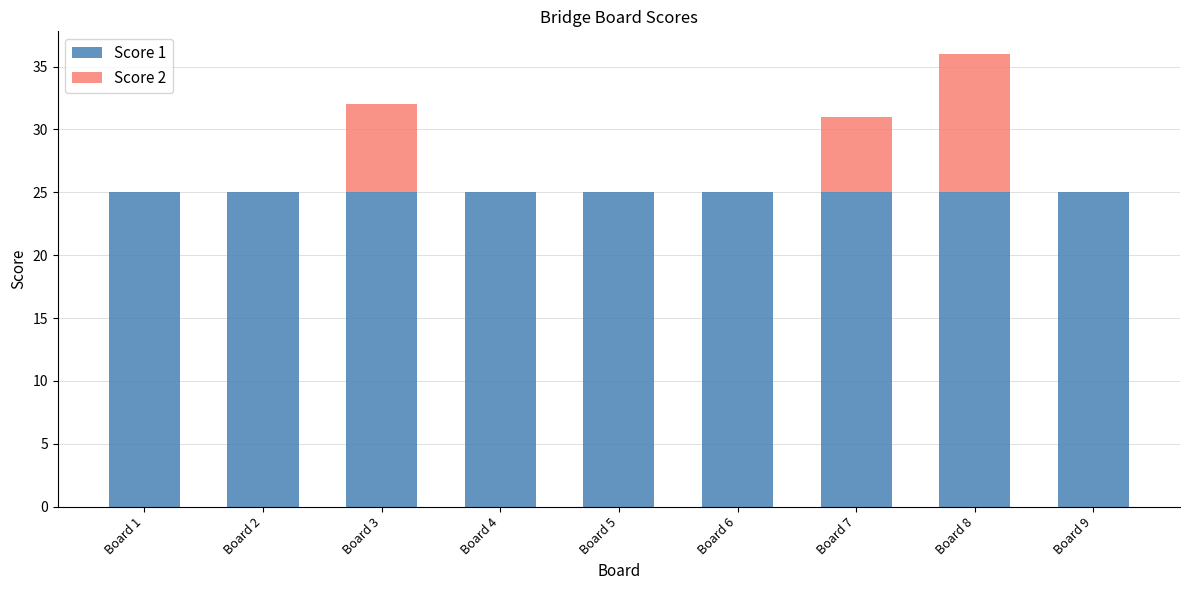

Reading left to right, what are the values for Score 1?

Board 1=25	Board 2=25	Board 3=25	Board 4=25	Board 5=25	Board 6=25	Board 7=25	Board 8=25	Board 9=25